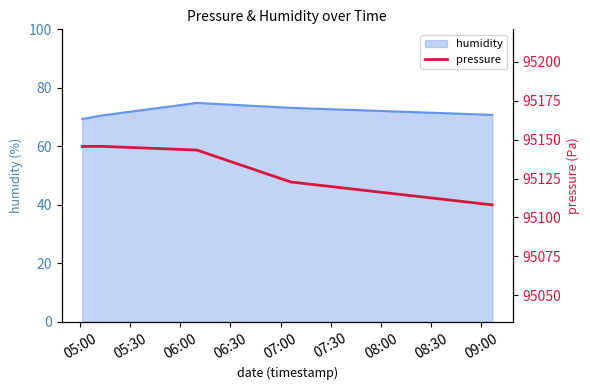

What is the difference between the values at 06:00 and 05:30?

2.4